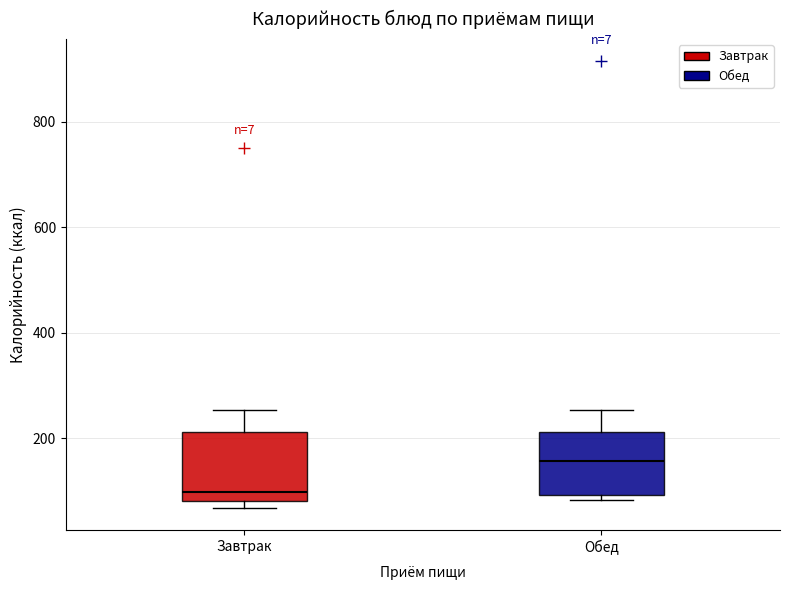

Where does the median line of the box for Завтрак sit on the y-axis? The values are not printed on the chart, so give them approximately, as read against the axis.

100